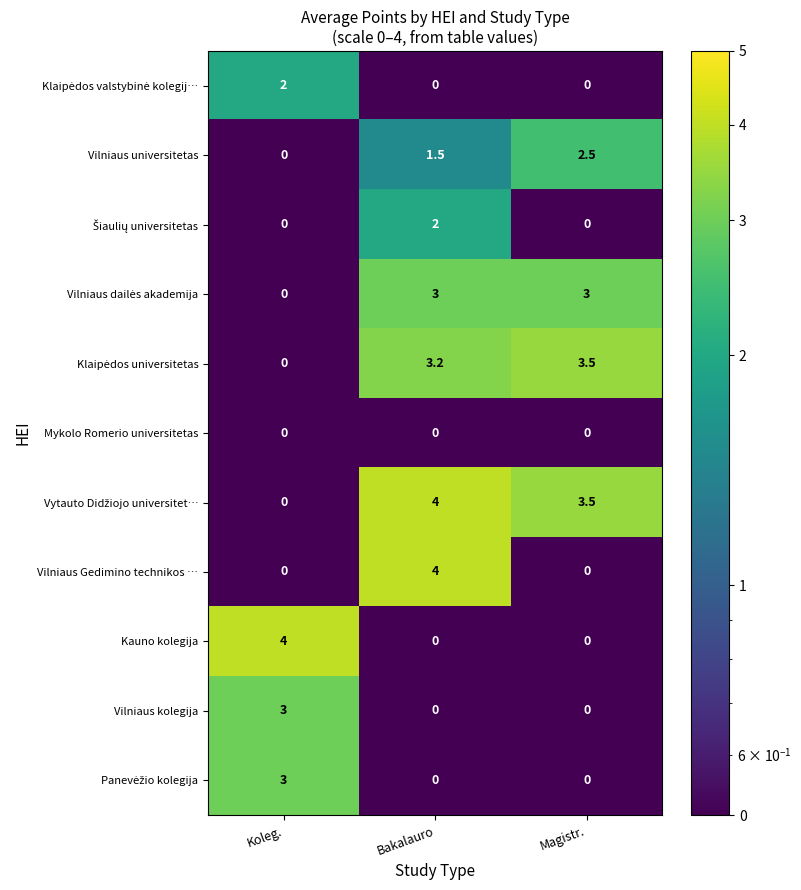

Between Bakalauro and Magistr., which series saw the biggest shift?

Vilniaus Gedimino technikos …